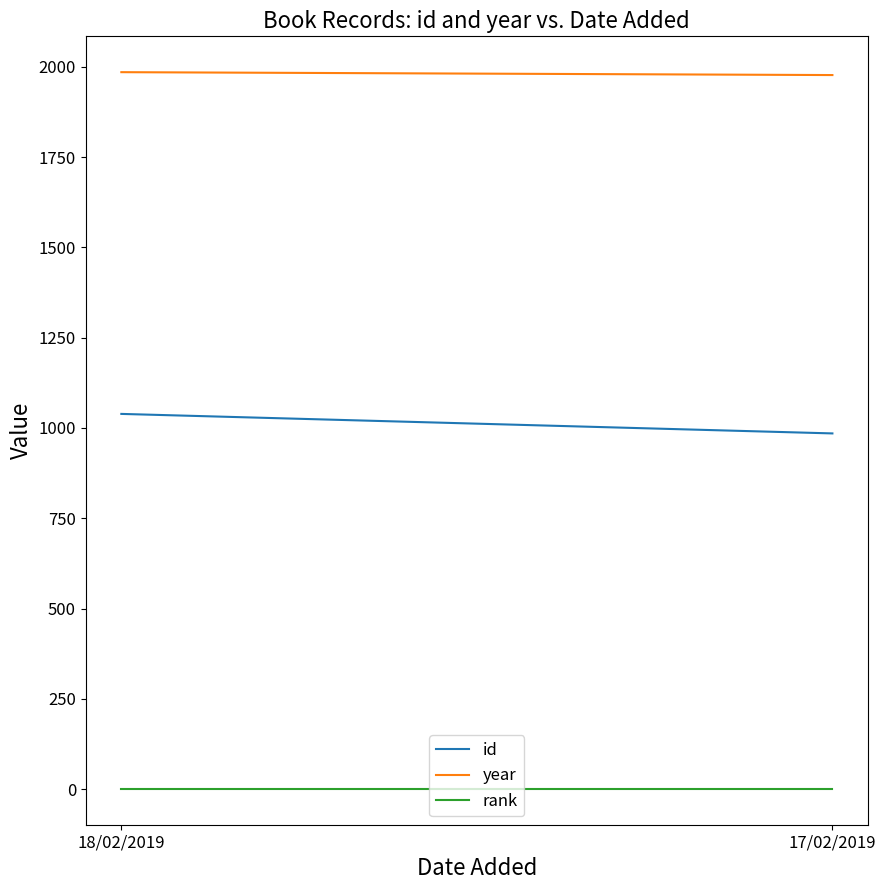

Reading left to right, transcribe all the data shown in this chart.

id: 18/02/2019=1039	17/02/2019=985
year: 18/02/2019=1985	17/02/2019=1977
rank: 18/02/2019=1	17/02/2019=1